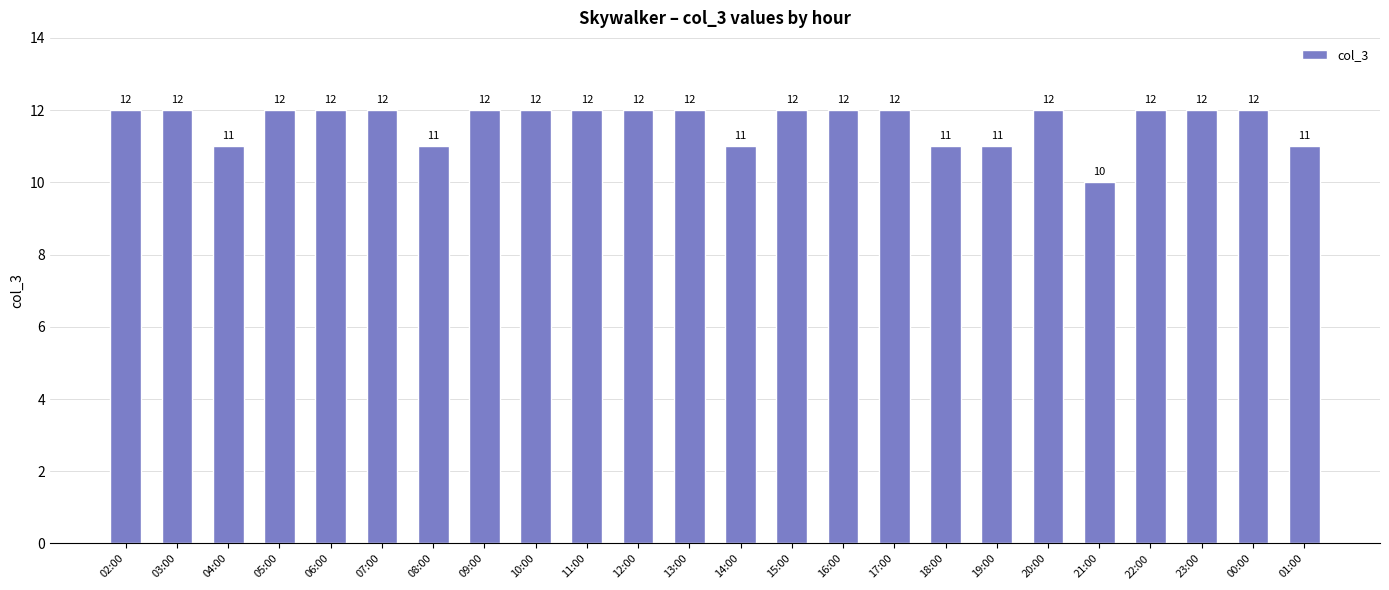

What is the minimum value shown in the chart?

10